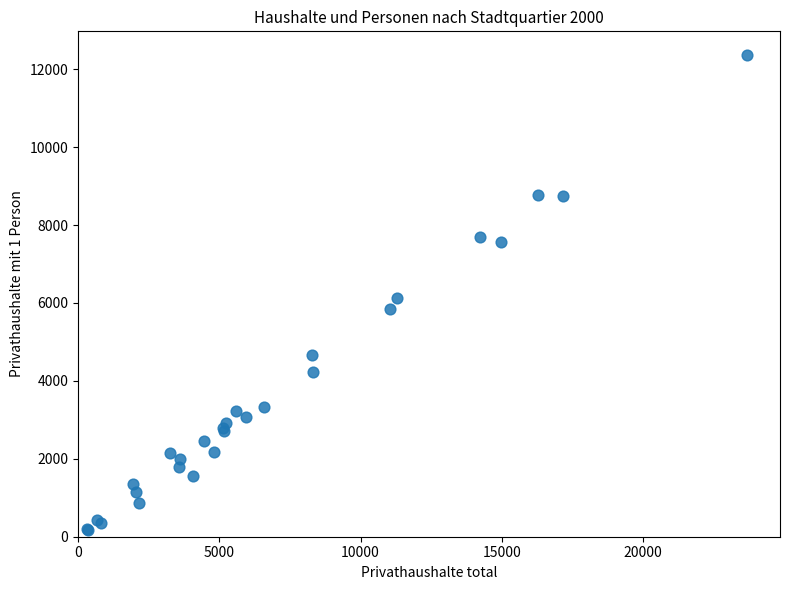

What Y value in the scatter plot is closest to 6271?

6140